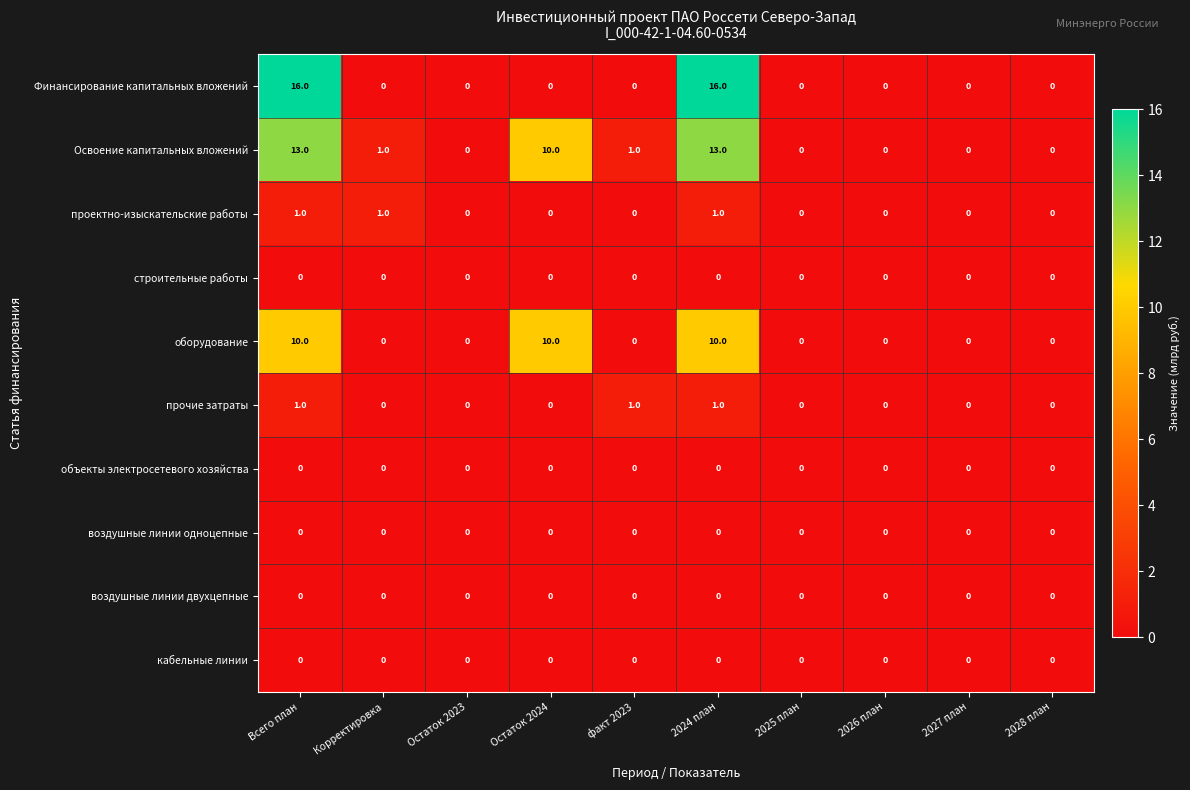

Which series has the largest total across all categories?

Освоение капитальных вложений